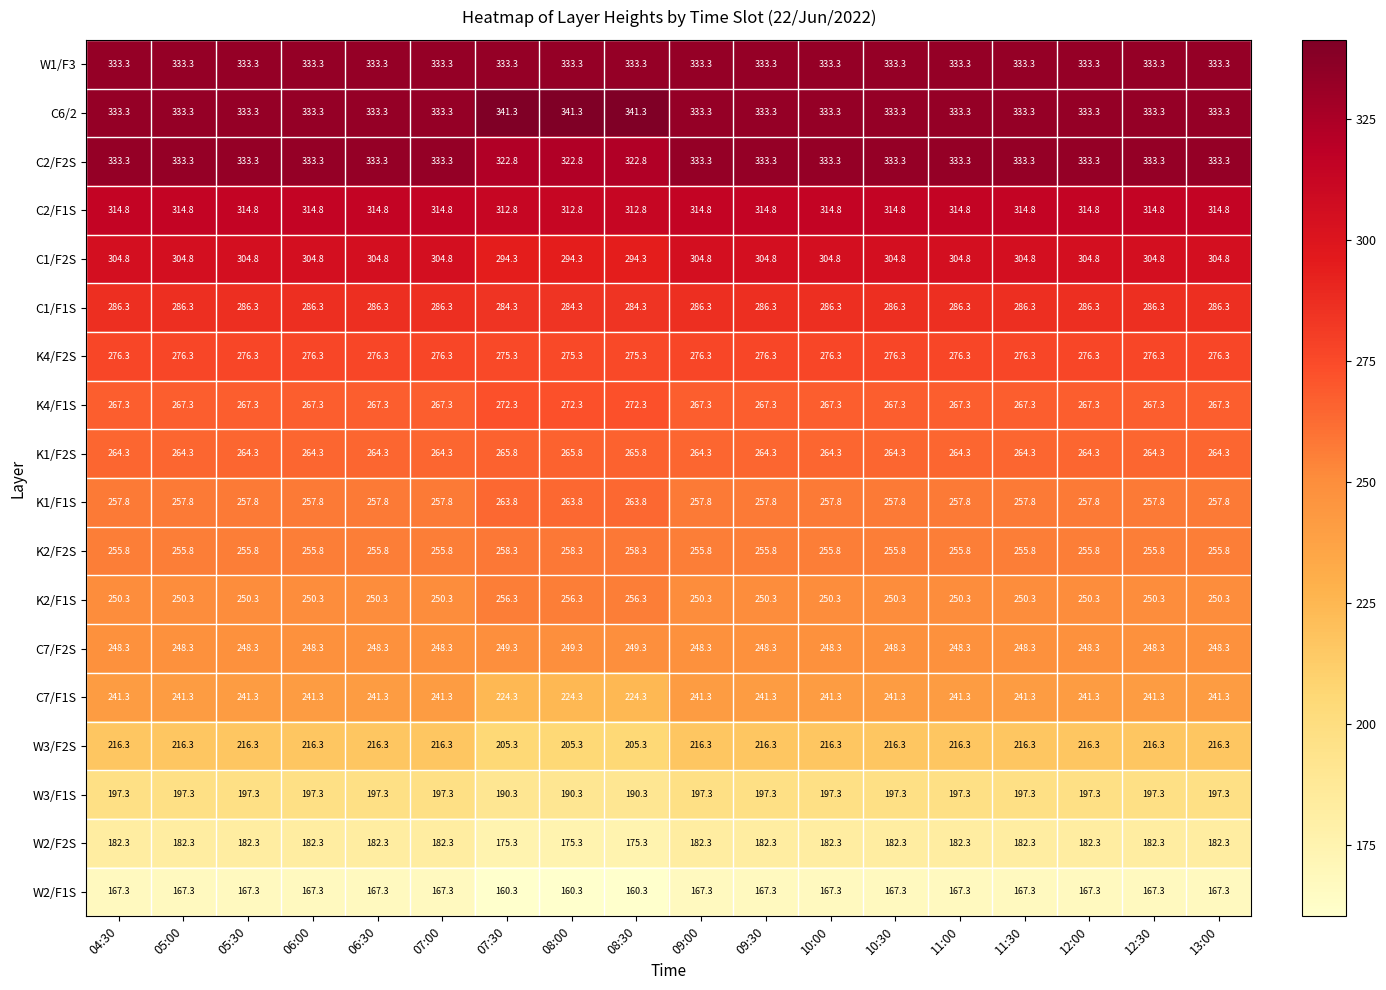

What is the difference between the maximum and minimum values in the K1/F2S series?

1.5